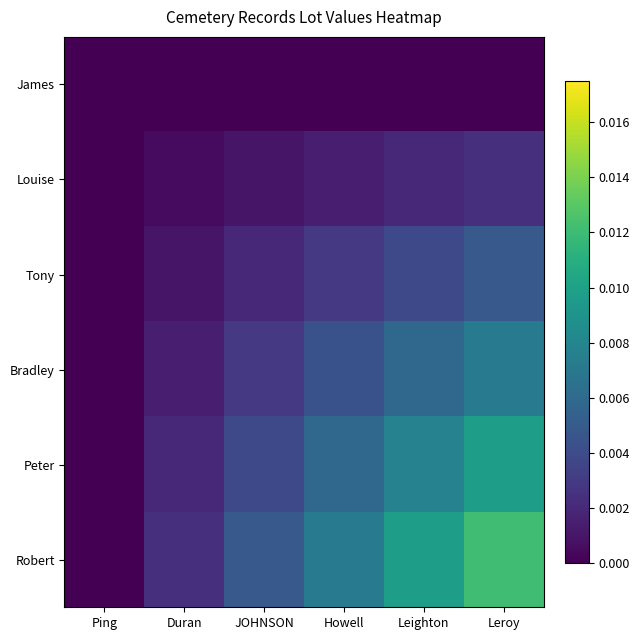

Which has a higher value, Leroy or Leighton?

Leroy